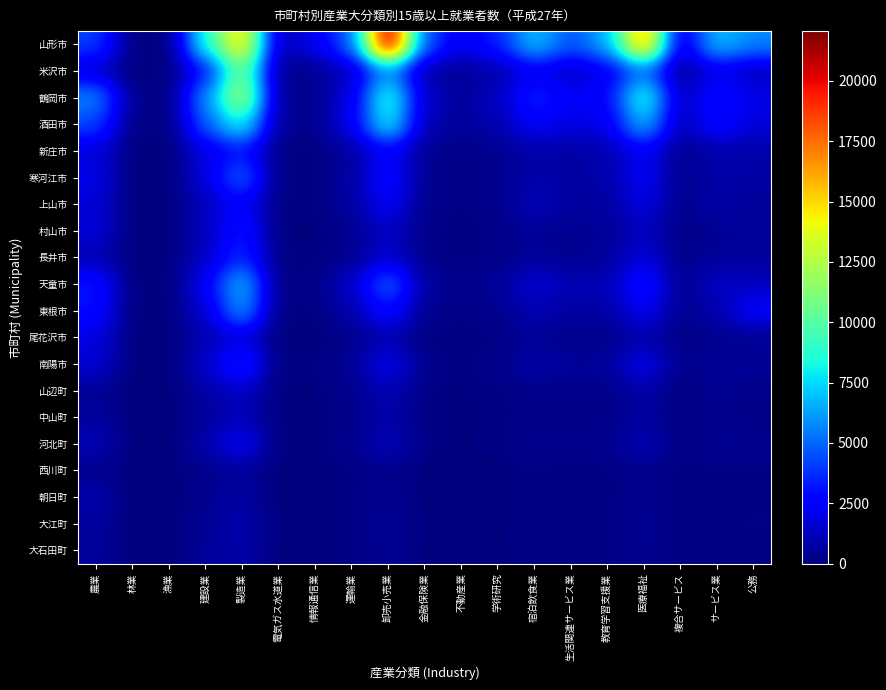

How many data points does each series have?

19